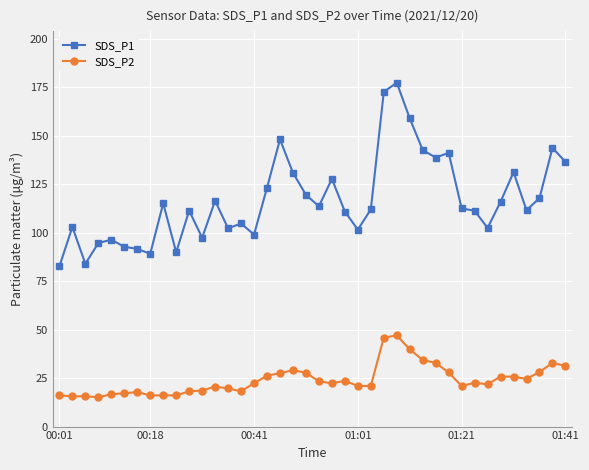

Count the number of categories in the chart.

40